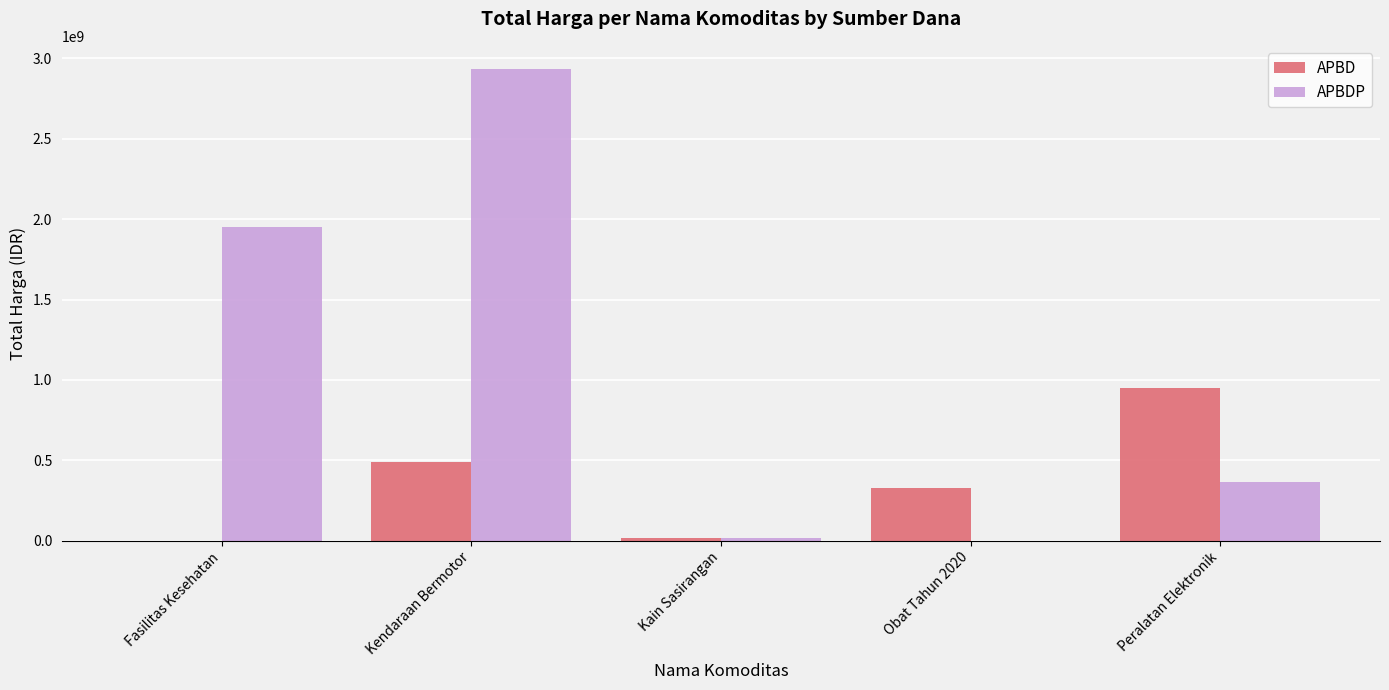

At which category is the sum across all series the highest?

Kendaraan Bermotor